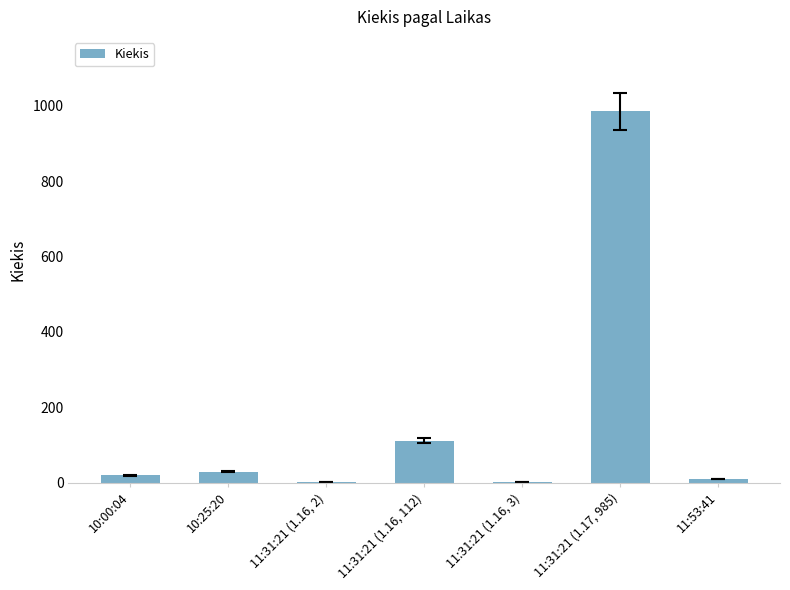

Which category has the highest value across all series?

11:31:21 (1.17, 985)